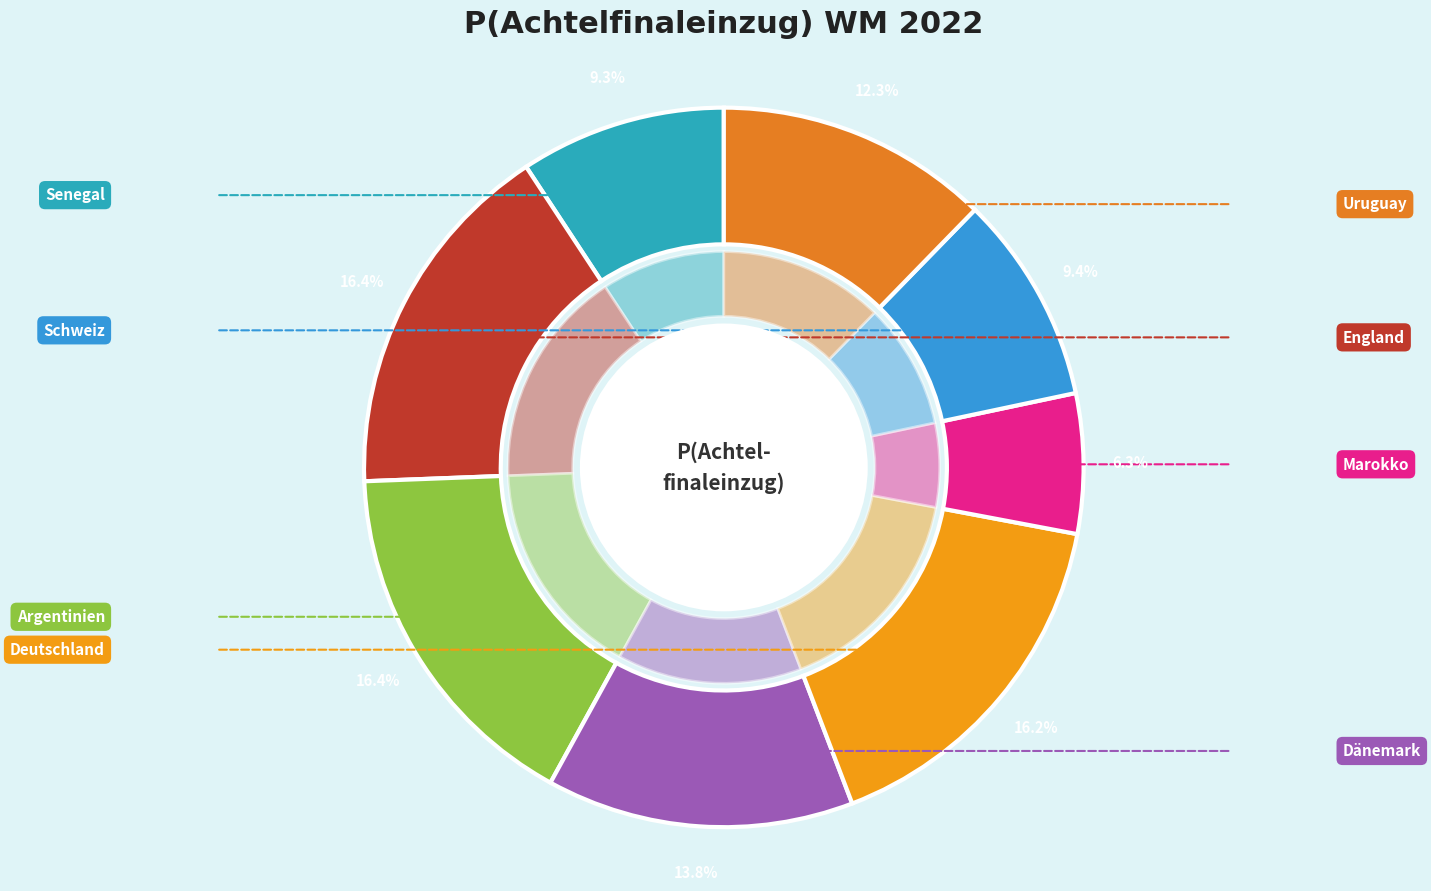

To the nearest percent, what portion does Deutschland represent?

16%